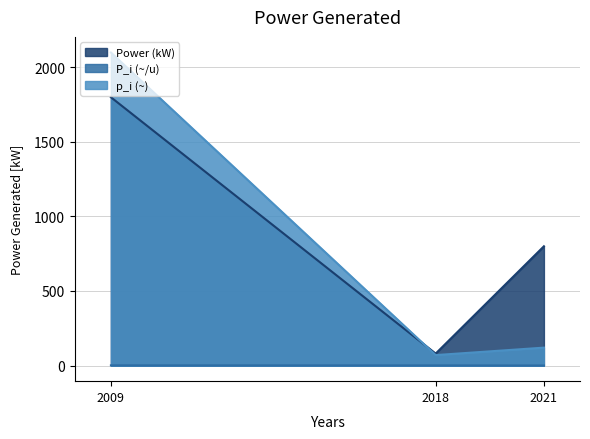

How many lines are shown in the chart?

3